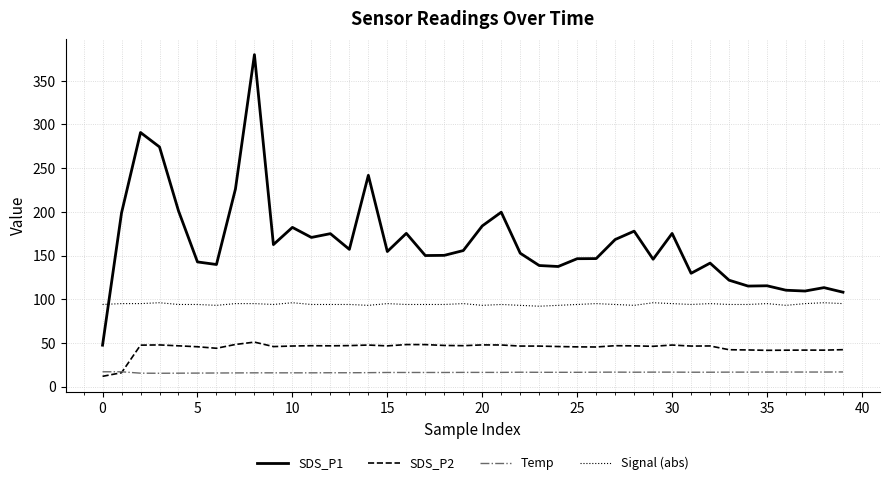

True or false: SDS_P2 and SDS_P1 cross at least once.

False